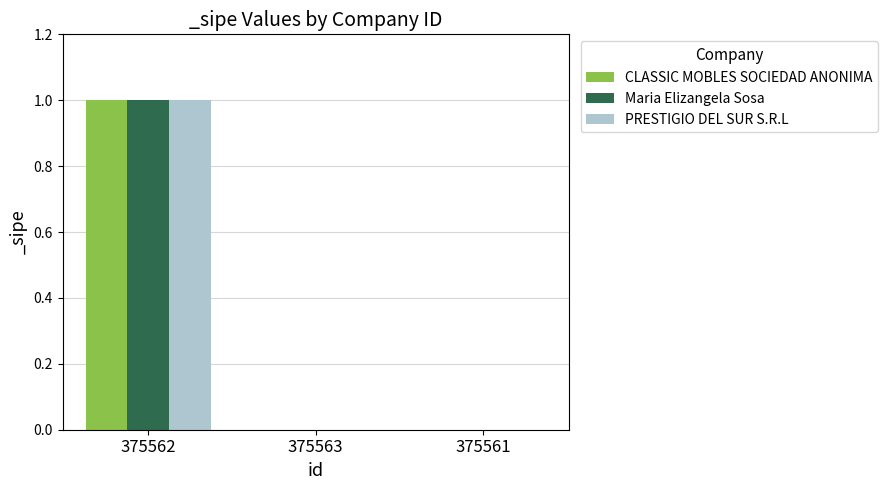

Is the value of PRESTIGIO DEL SUR S.R.L at 375562 greater than the value of CLASSIC MOBLES SOCIEDAD ANONIMA at 375563?

Yes